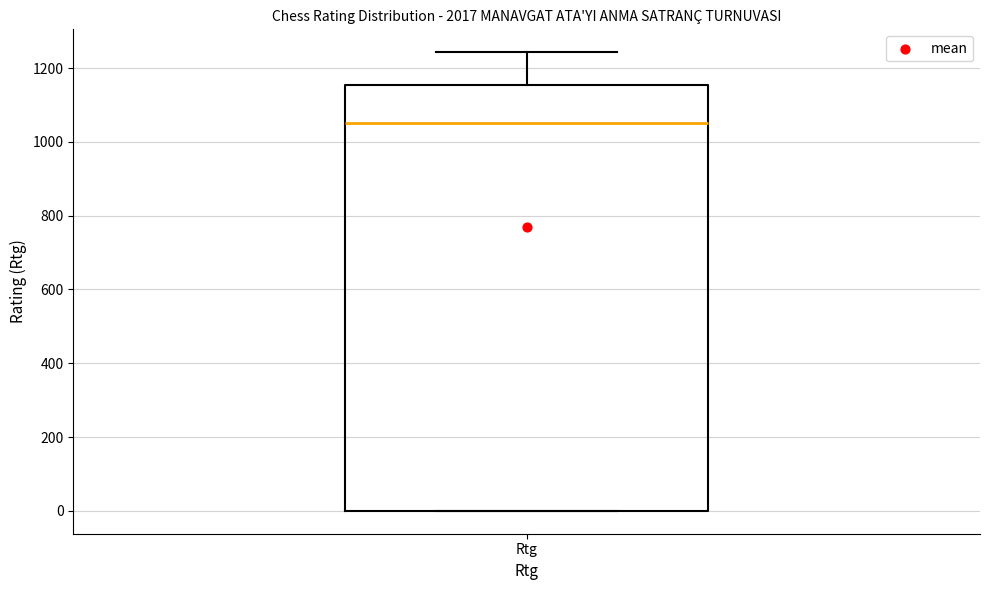

Transcribe this box plot: give where the median line is, the range the box spans, and where the two whiskers end, as read against the y-axis. The values are not printed on the chart, so give them approximately, as read against the axis.

median 1060, box 0 to 1160, whiskers 0 to 1240